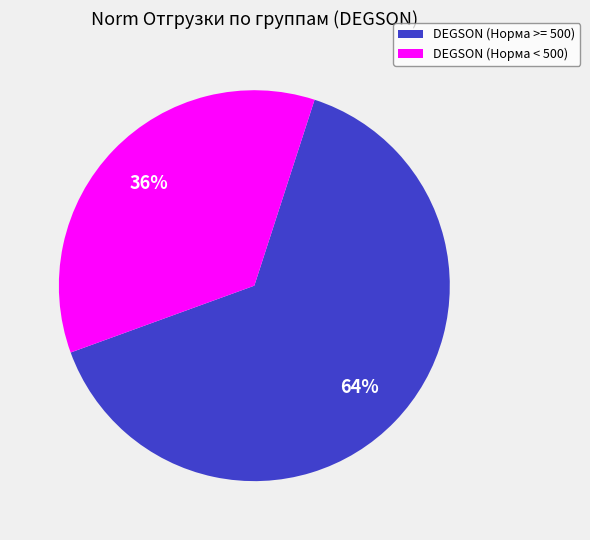

To the nearest percent, what is the average slice percentage?

50%